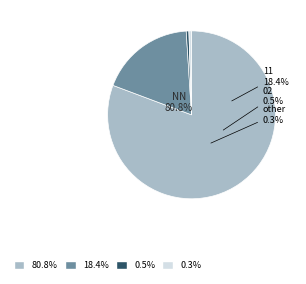

Does NN represent more than half of the total?

Yes